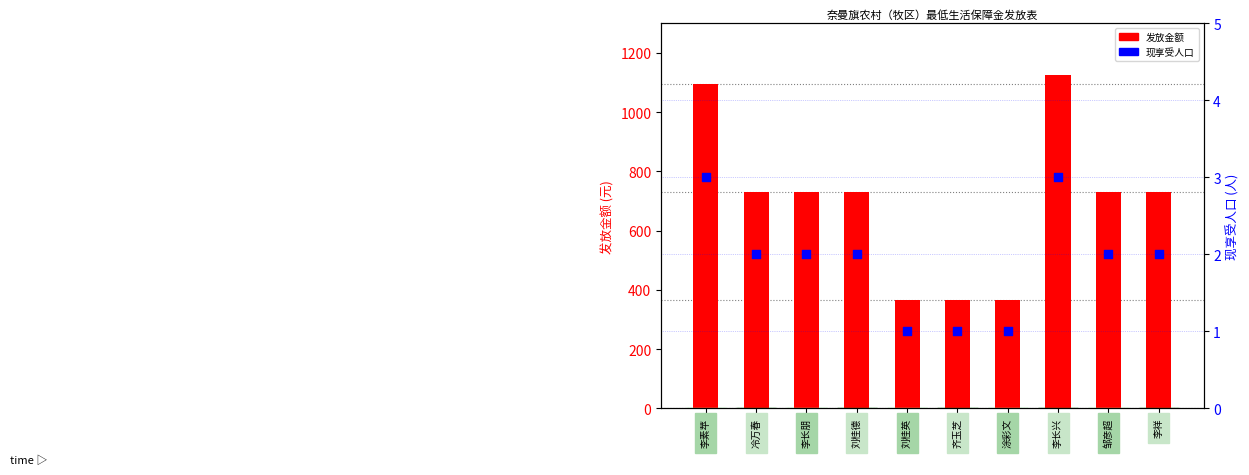

Which series has the largest total across all categories?

发放金额